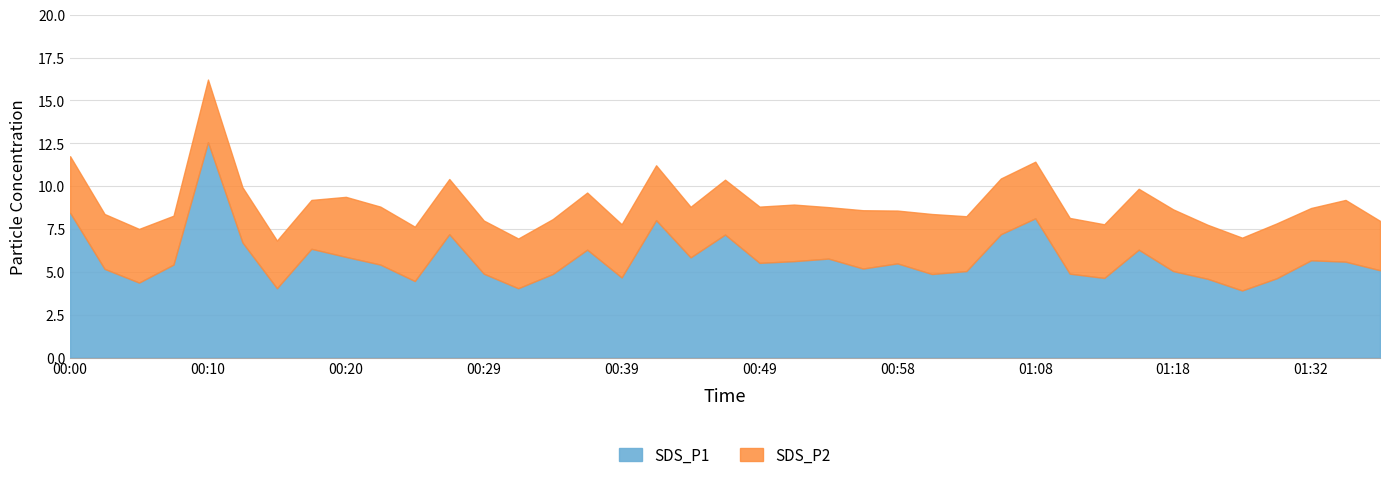

Is it true that SDS_P2 equals 3.2 at 00:12?

True